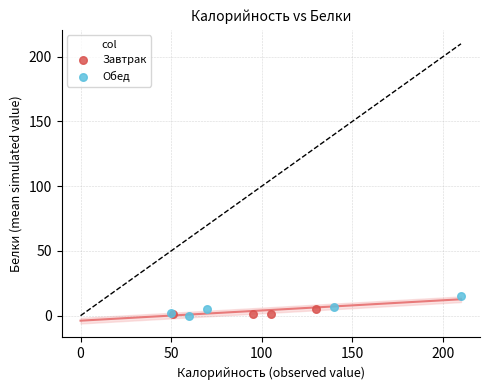

Which series has the largest Y range (max minus min)?

Обед